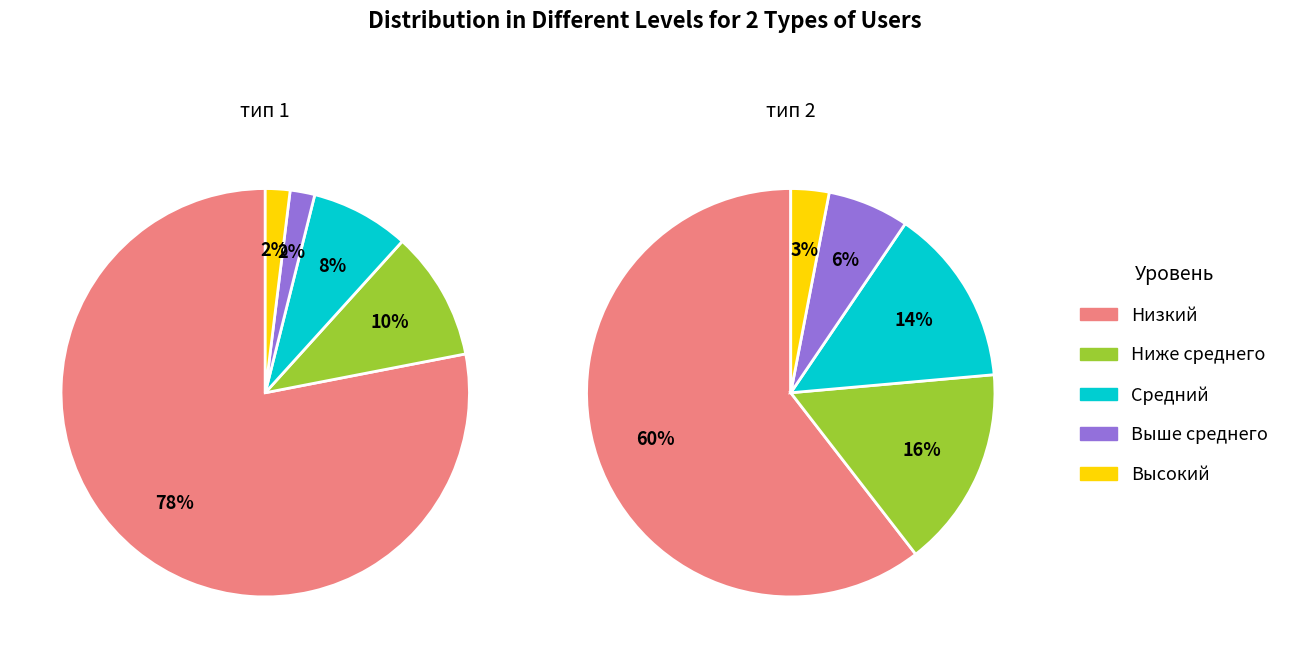

Between Высокий and Ниже среднего, which is larger?

Ниже среднего